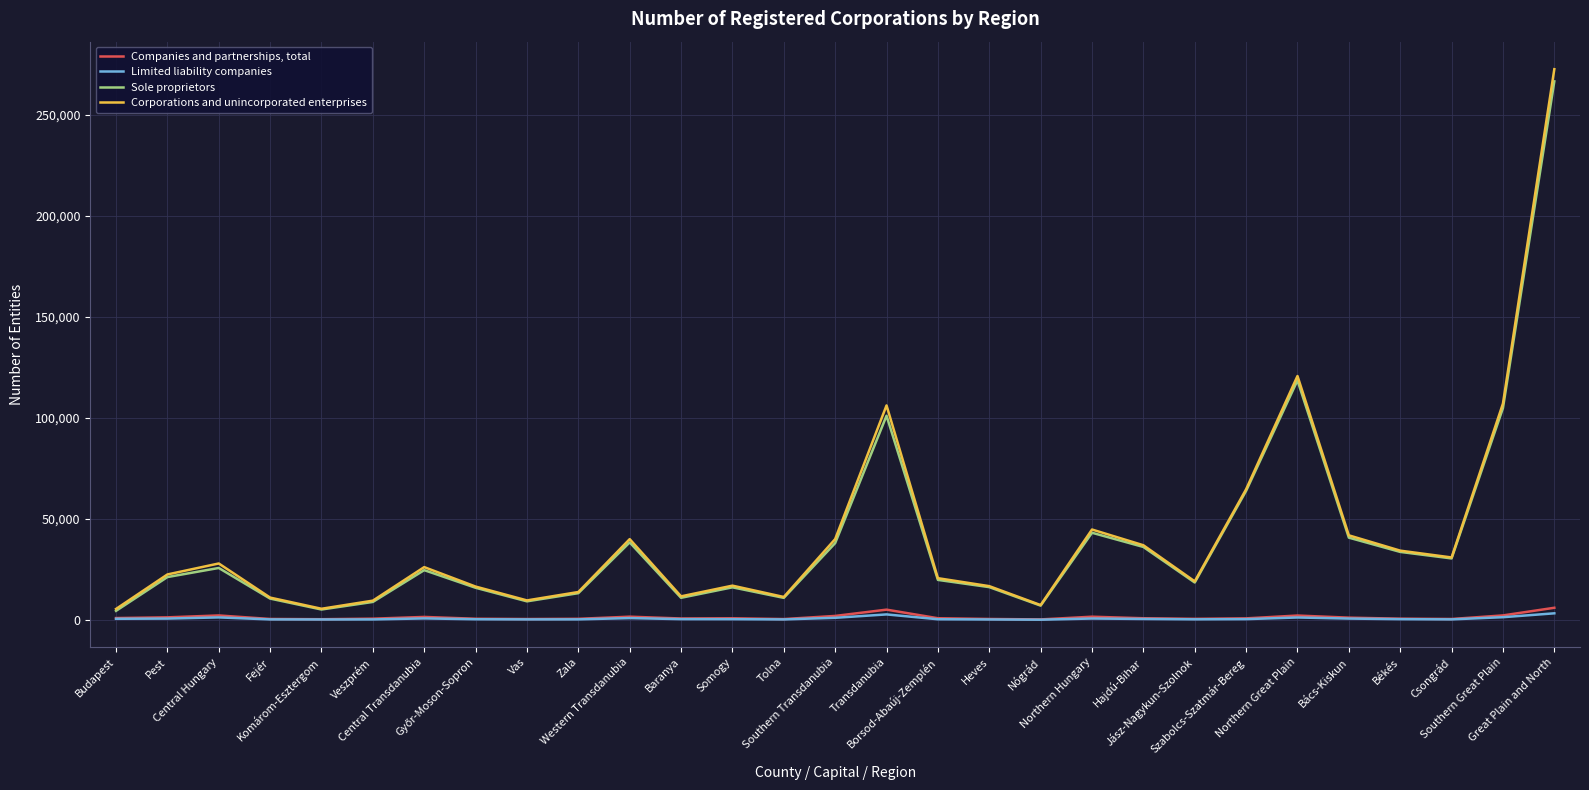

What position from the left is Komárom-Esztergom?

5